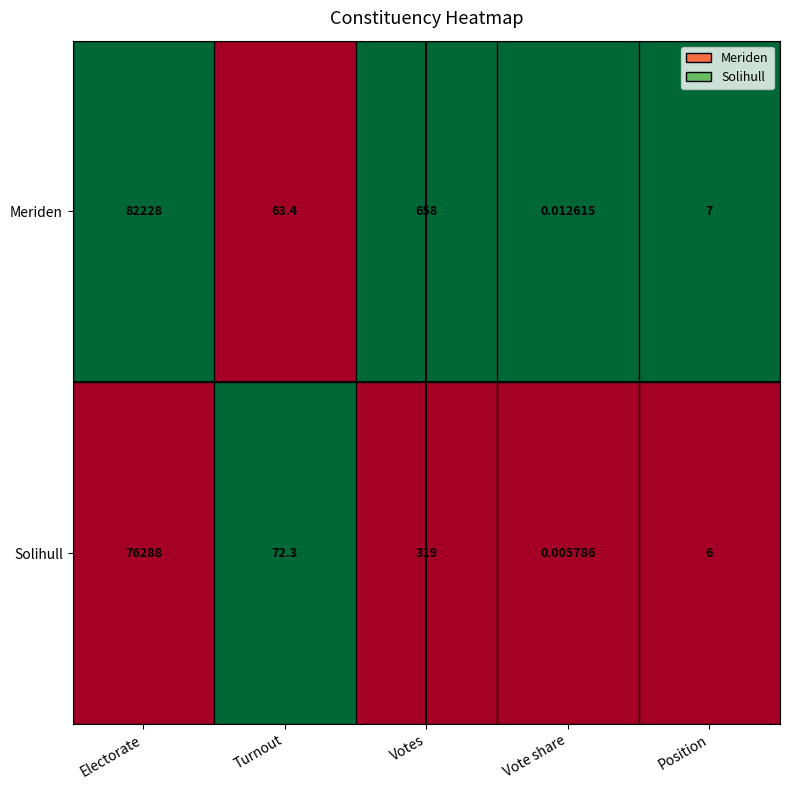

Rank the series by their maximum value, from lowest to highest.

Solihull, Meriden